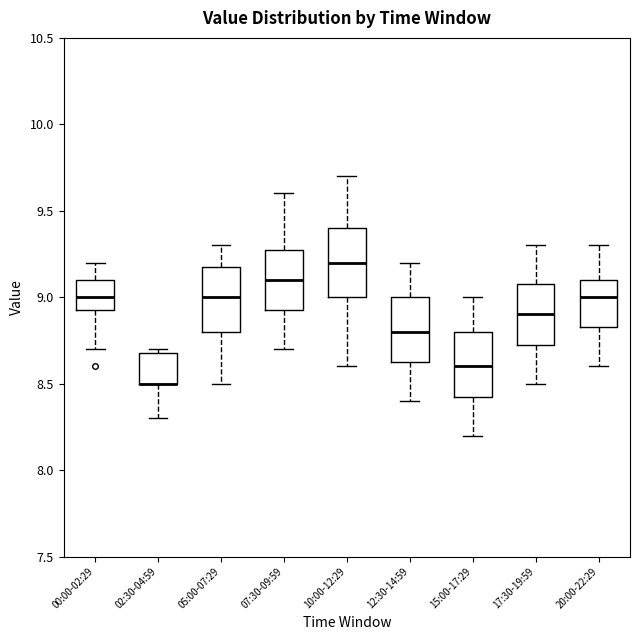

Reading left to right, read every box against the y-axis: the position of its median line, the range the box covers, and the ends of its whiskers. The values are not printed on the chart, so give them approximately, as read against the axis.

00:00-02:29: median 9.00, box 8.95 to 9.10, whiskers 8.70 to 9.20
02:30-04:59: median 8.50 (drawn on the box's lower edge), box 8.50 to 8.70, whiskers 8.30 to 8.70 (just above the box's upper edge)
05:00-07:29: median 9.00, box 8.80 to 9.20, whiskers 8.50 to 9.30
07:30-09:59: median 9.10, box 8.95 to 9.30, whiskers 8.70 to 9.60
10:00-12:29: median 9.20, box 9.00 to 9.40, whiskers 8.60 to 9.70
12:30-14:59: median 8.80, box 8.65 to 9.00, whiskers 8.40 to 9.20
15:00-17:29: median 8.60, box 8.45 to 8.80, whiskers 8.20 to 9.00
17:30-19:59: median 8.90, box 8.75 to 9.10, whiskers 8.50 to 9.30
20:00-22:29: median 9.00, box 8.85 to 9.10, whiskers 8.60 to 9.30